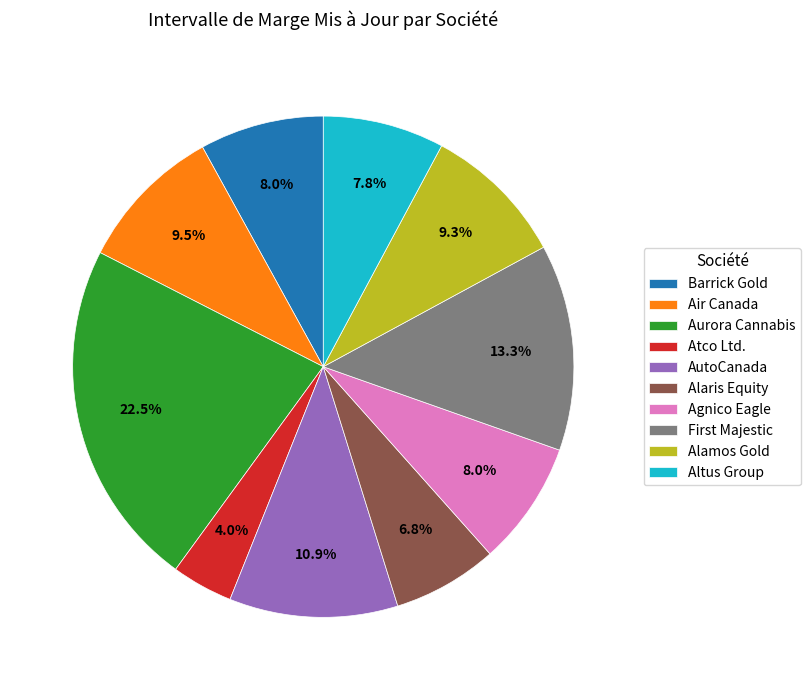

What is the smallest slice in the pie chart?

Atco Ltd.